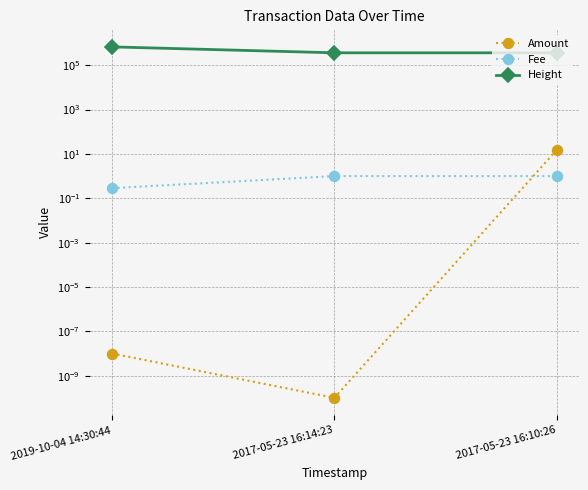

Which category has the highest value in the Fee series?

2017-05-23 16:14:23